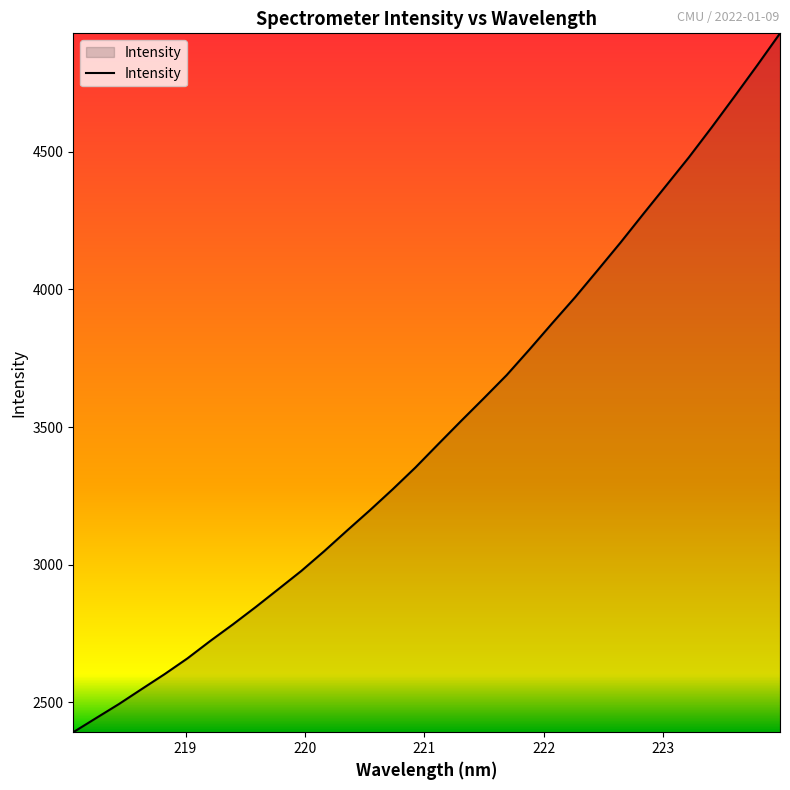

What is the greatest value displayed?

4930.4